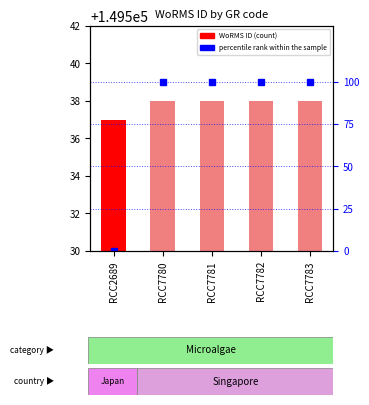

How many series are shown in this chart?

2